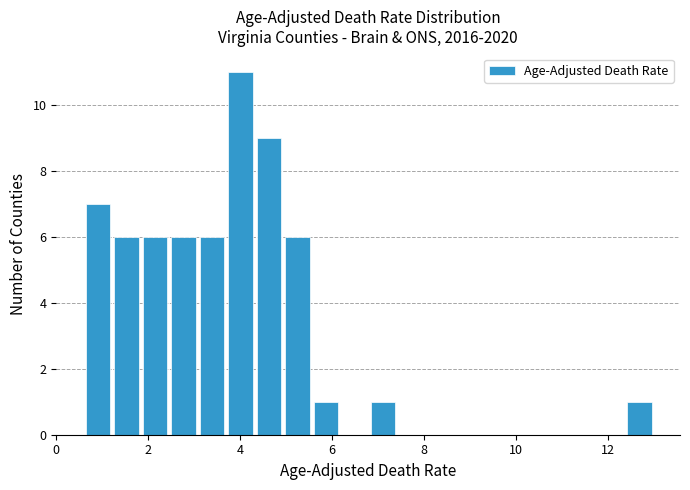

Around what value on the x-axis is the tallest bar? Give the approximate position of its centre, as read against the axis.

4.0